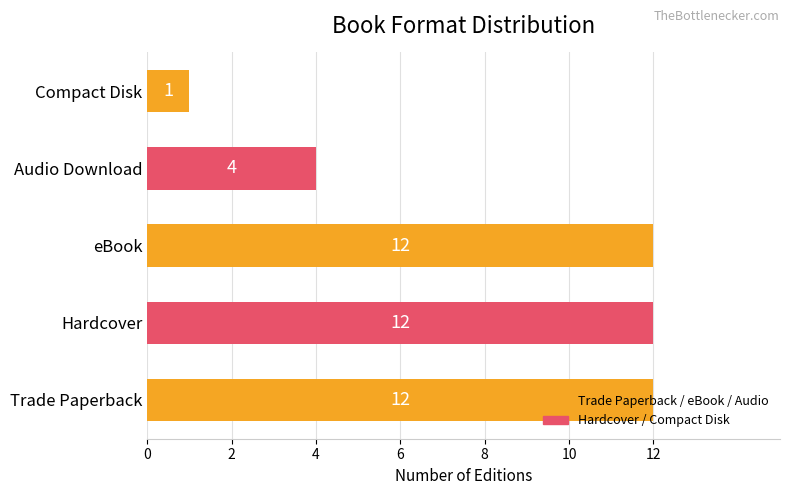

True or false: the data shows 6 at Audio Download.

False